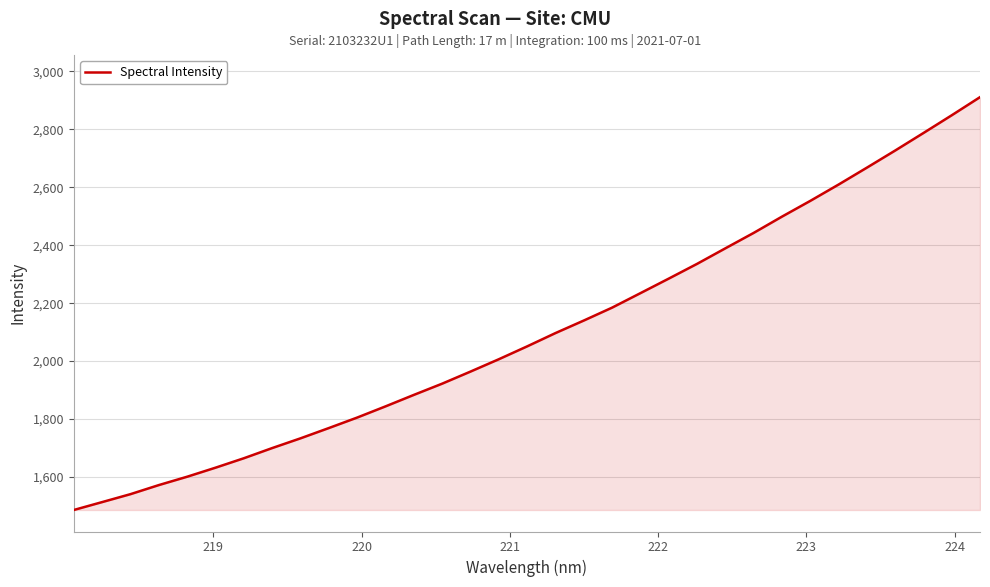

What is the minimum value shown in the chart?

1485.8